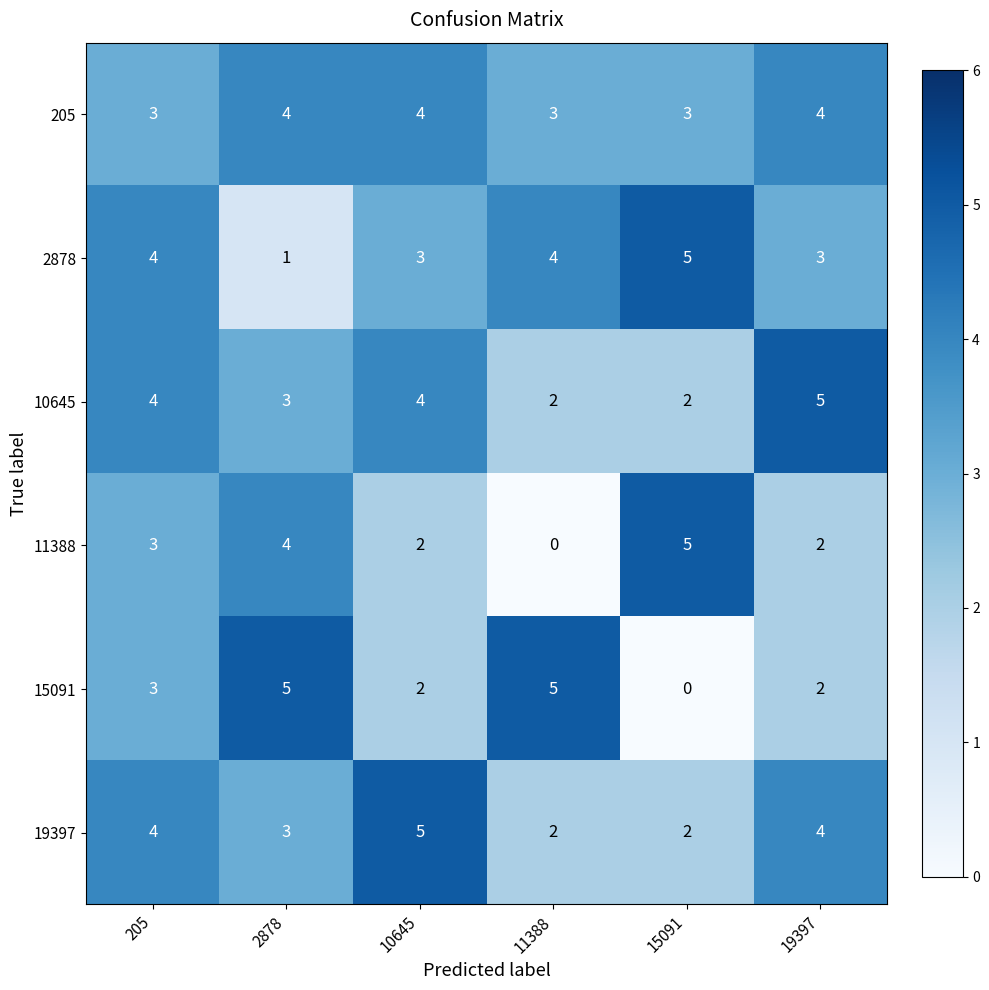

What is the maximum value for 10645?

5